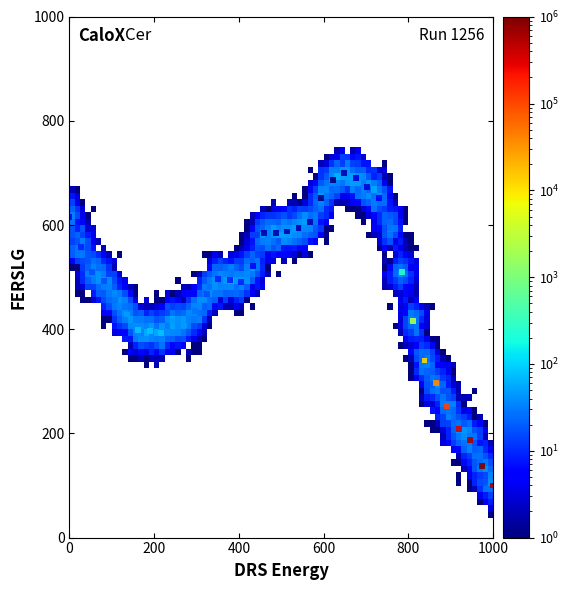

What is the range of X values (max minus min)?

1000.0